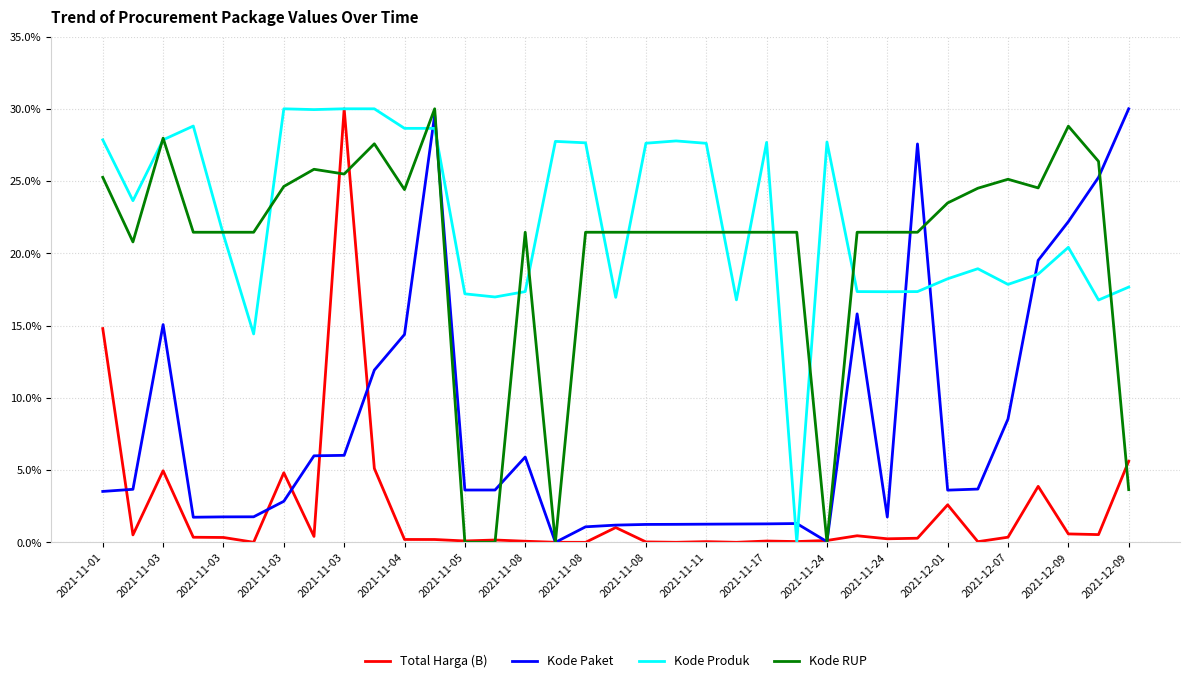

Count the number of data series in this chart.

4